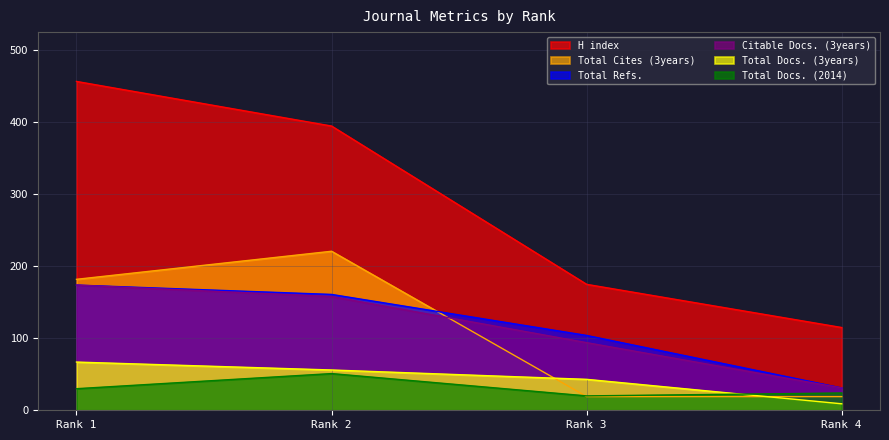

How many interior local peaks does the Total Docs. (2014) series have?

1